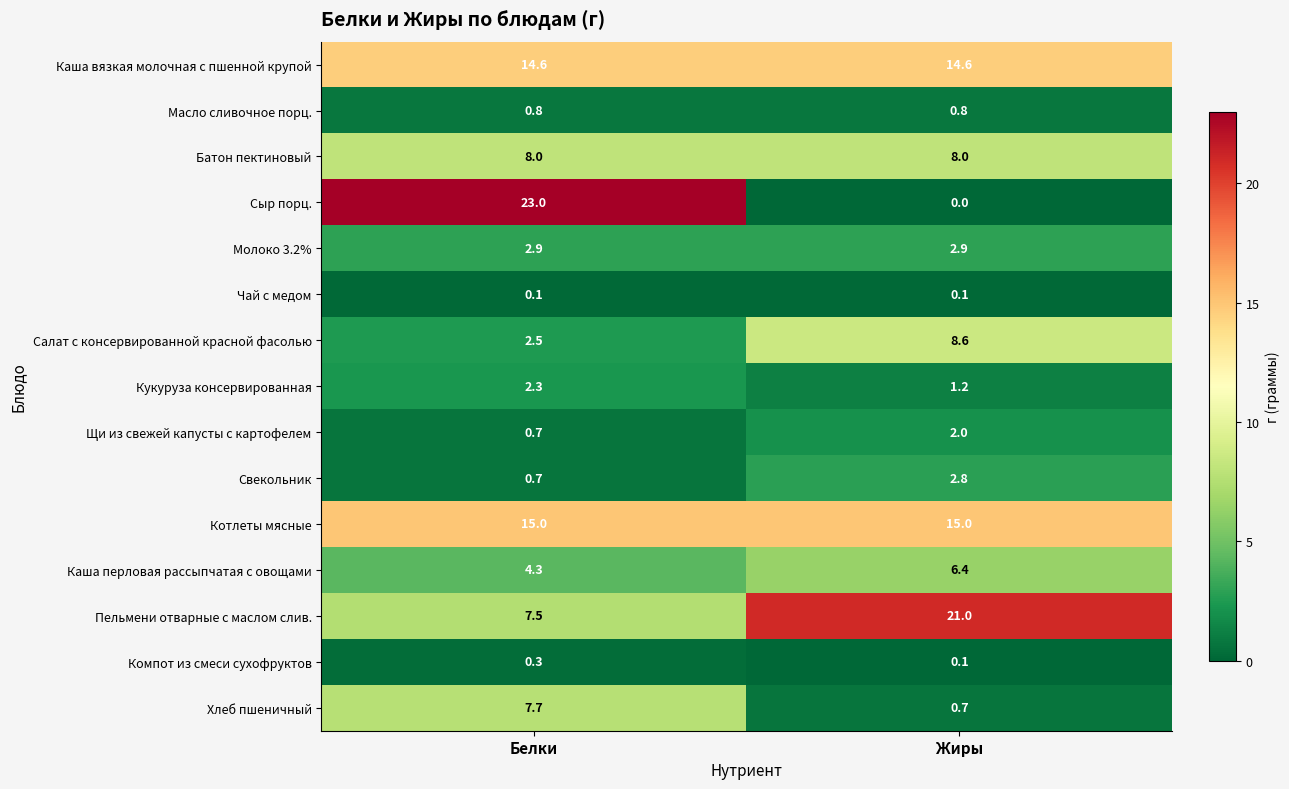

Reading left to right, transcribe all the data shown in this chart.

Каша вязкая молочная с пшенной крупой: Белки=14.6	Жиры=14.6
Масло сливочное порц.: Белки=0.8	Жиры=0.8
Батон пектиновый: Белки=8.0	Жиры=8.0
Сыр порц.: Белки=23.0	Жиры=0.0
Молоко 3.2%: Белки=2.9	Жиры=2.9
Чай с медом: Белки=0.1	Жиры=0.1
Салат с консервированной красной фасолью: Белки=2.5	Жиры=8.6
Кукуруза консервированная: Белки=2.3	Жиры=1.2
Щи из свежей капусты с картофелем: Белки=0.7	Жиры=2.0
Свекольник: Белки=0.7	Жиры=2.8
Котлеты мясные: Белки=15.0	Жиры=15.0
Каша перловая рассыпчатая с овощами: Белки=4.3	Жиры=6.4
Пельмени отварные с маслом слив.: Белки=7.5	Жиры=21.0
Компот из смеси сухофруктов: Белки=0.3	Жиры=0.1
Хлеб пшеничный: Белки=7.7	Жиры=0.7